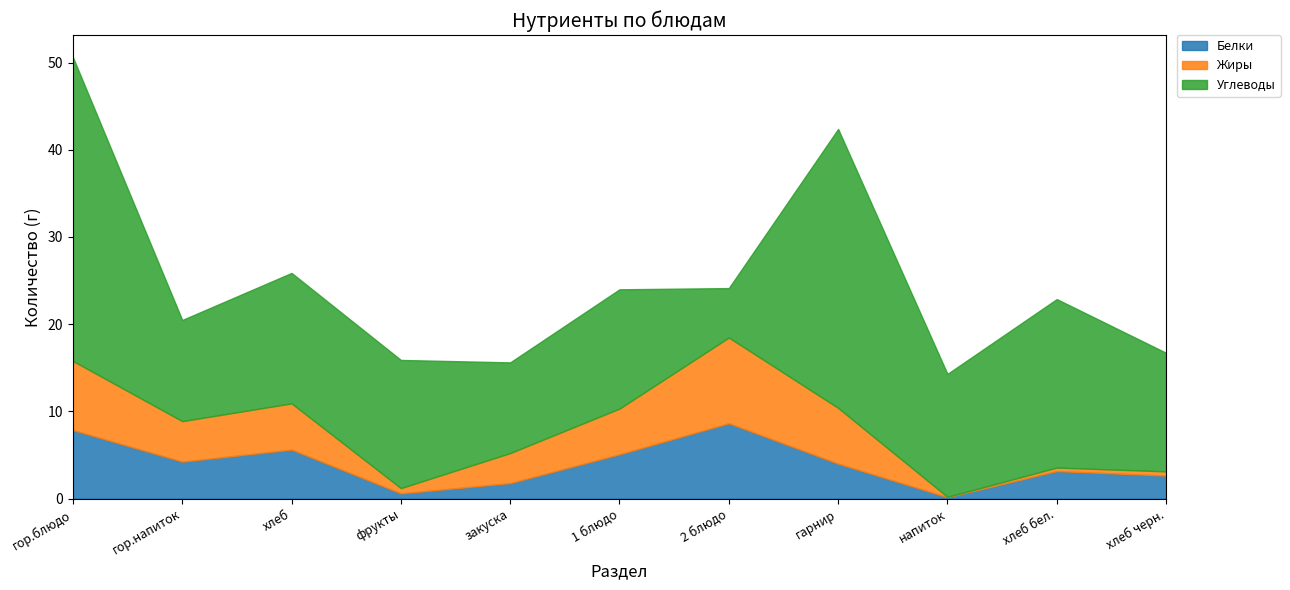

At which category is the sum across all series the highest?

гор.блюдо